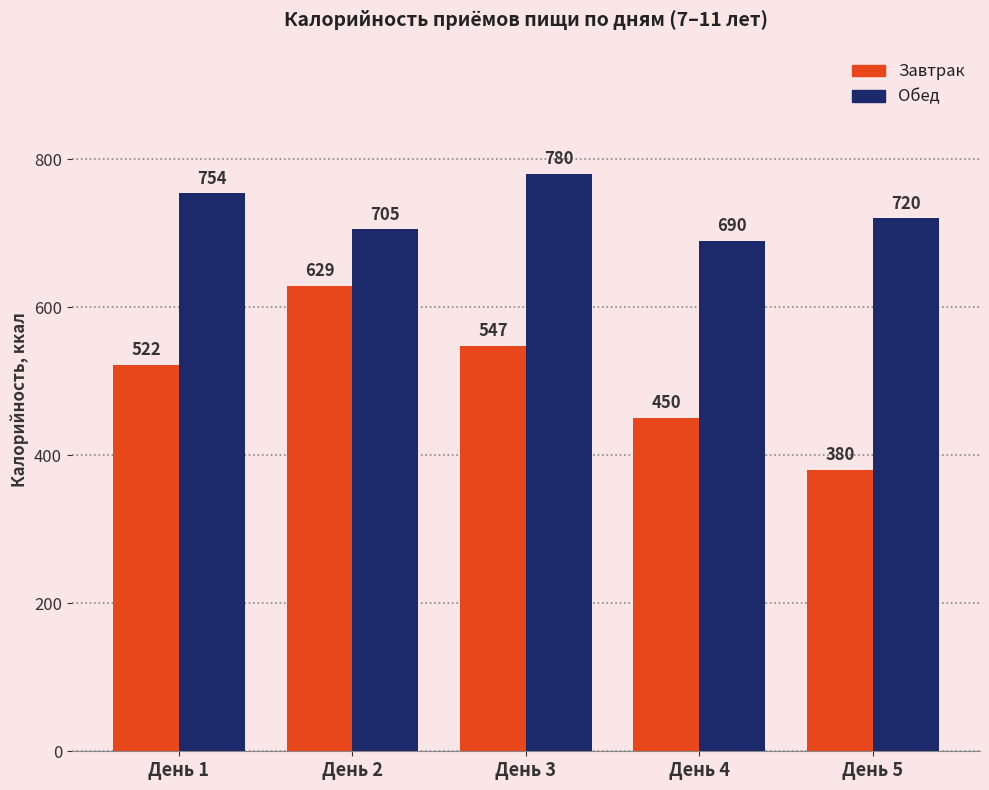

Which series has the widest spread of values?

Завтрак